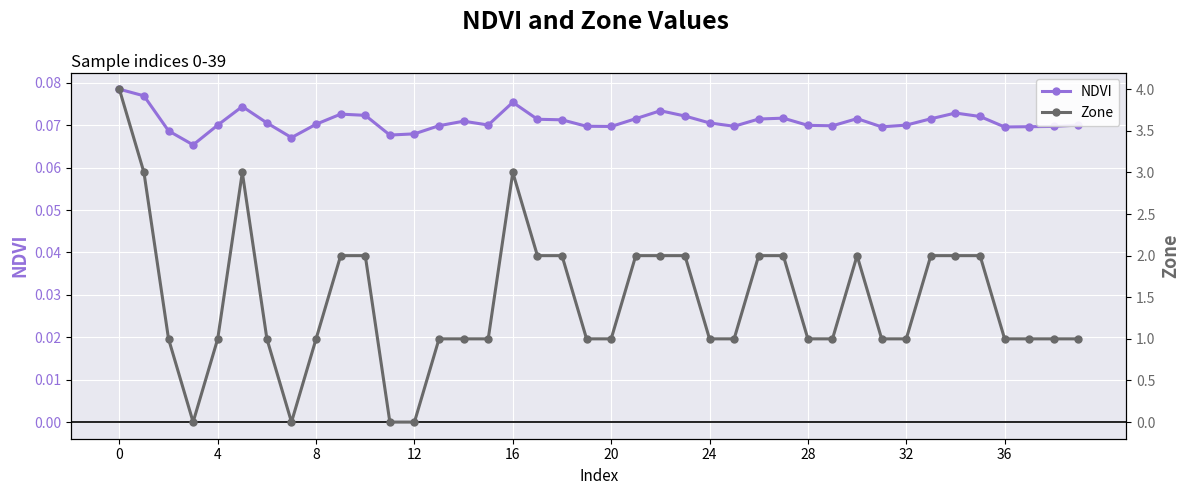

Count the NDVI values in the range 0 to 1.

40